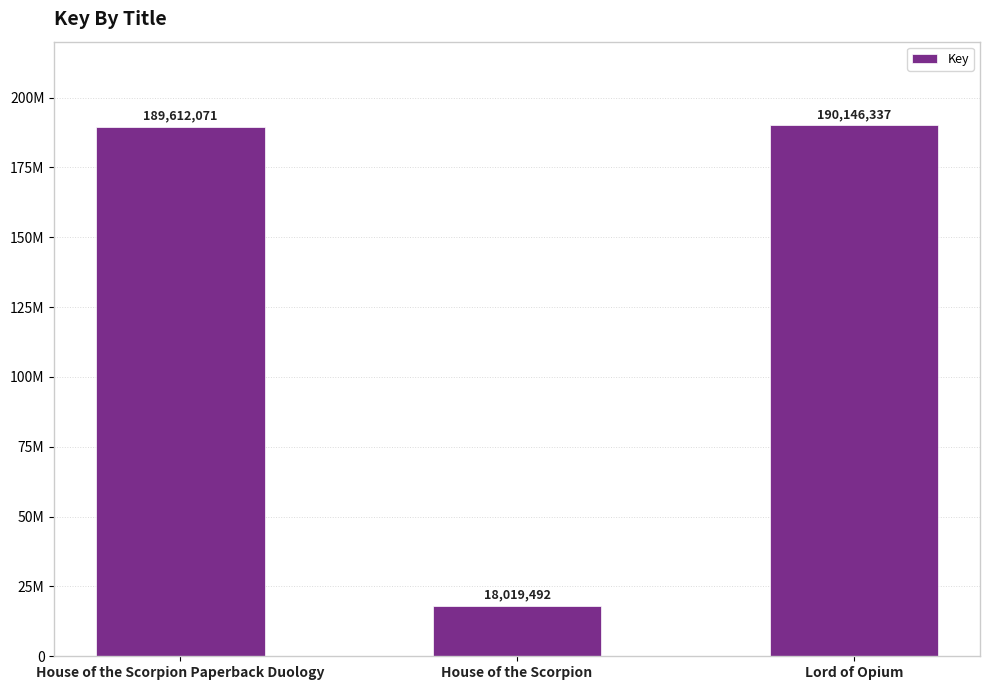

What is the maximum value shown in the chart?

190146337